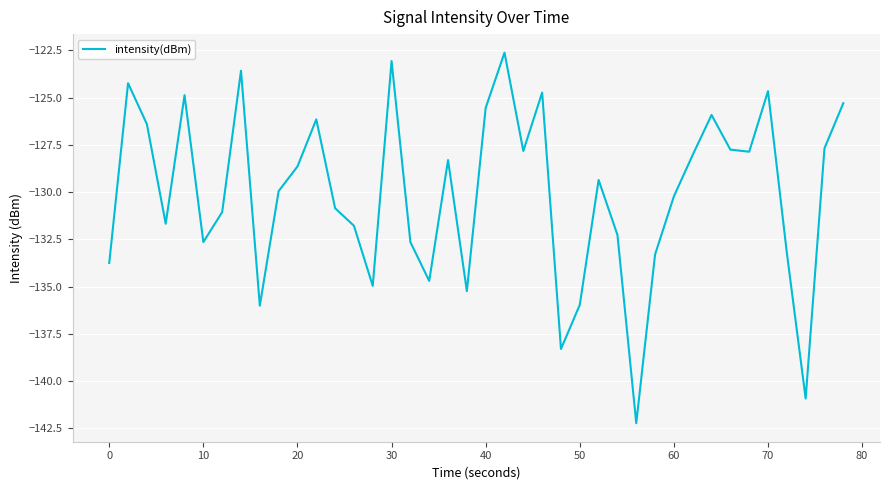

What is the difference between the maximum and minimum values?

19.6